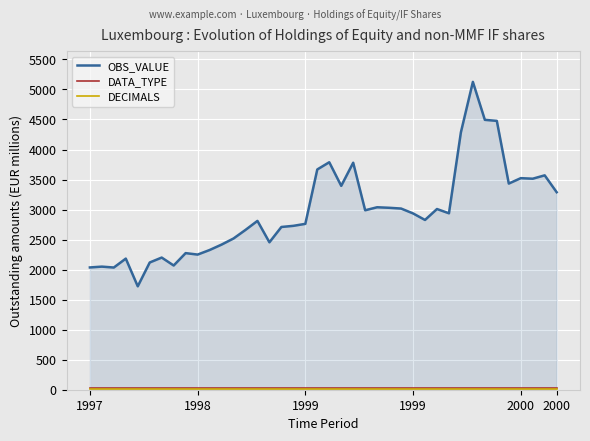

What is the lowest value of the OBS_VALUE series?

1722.1